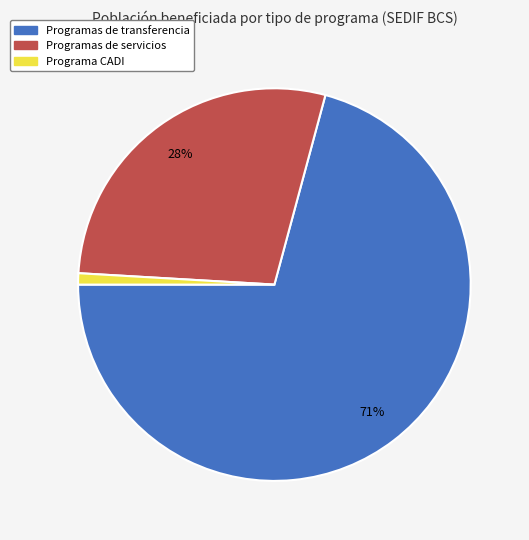

To the nearest percent, what is the difference between the largest and smallest slice percentages?

70%